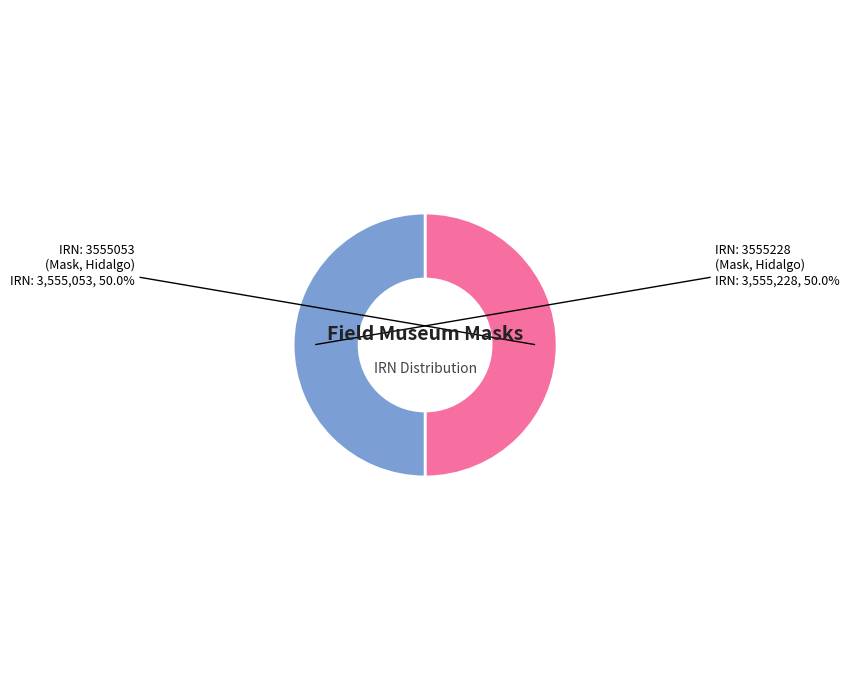

Is the sum of IRN: 3555228 (Mask, Hidalgo) and IRN: 3555053 (Mask, Hidalgo) greater than half?

Yes